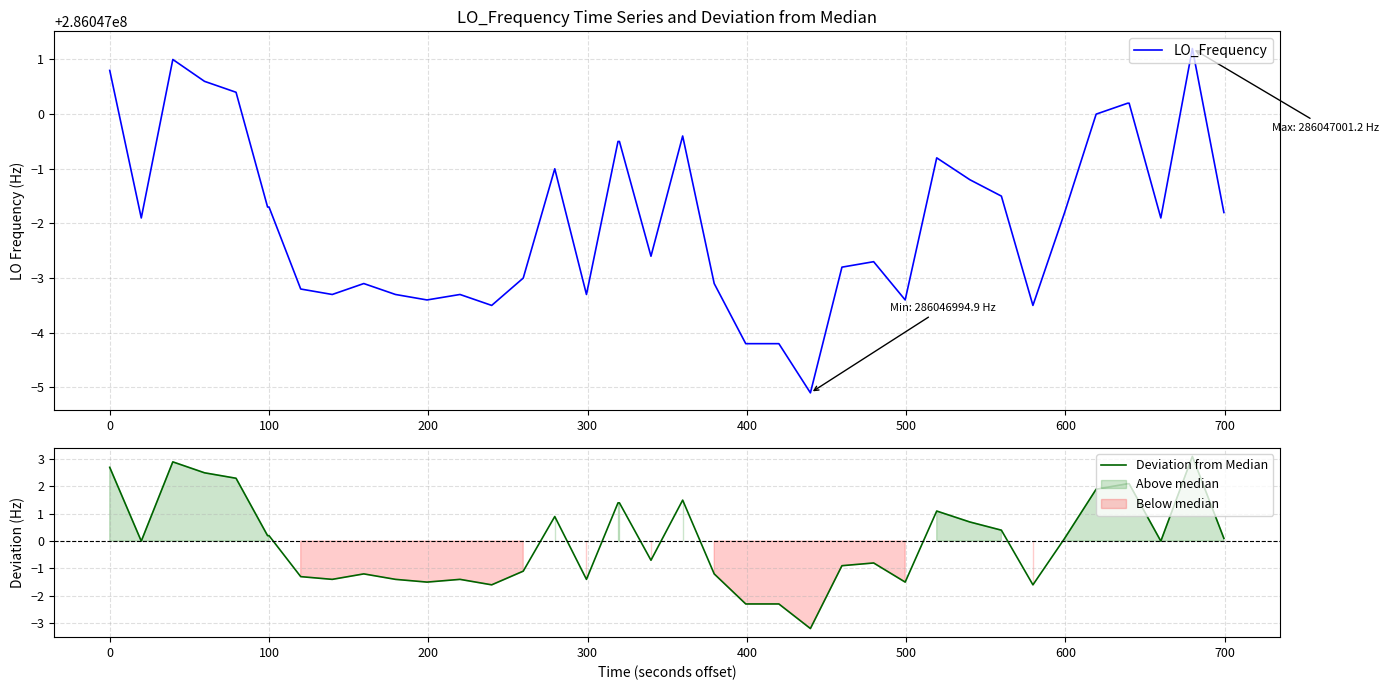

True or false: LO_Frequency and Deviation from Median intersect in this chart.

False